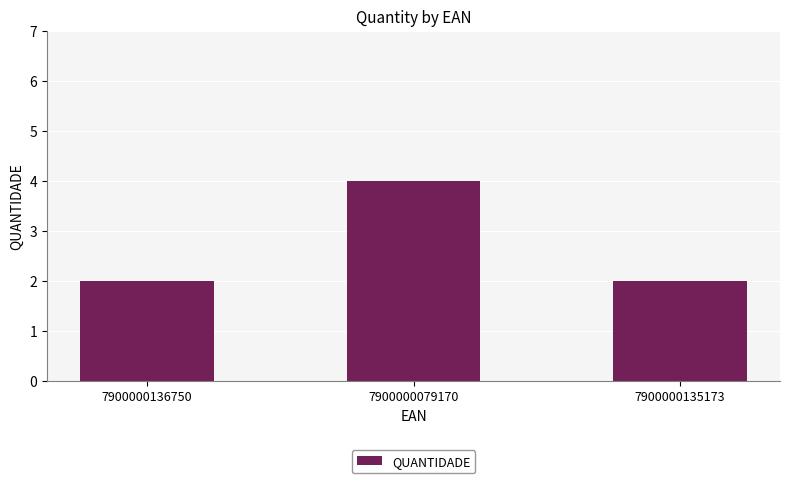

Reading right to left, list all the values displayed in this chart.

7900000135173=2	7900000079170=4	7900000136750=2